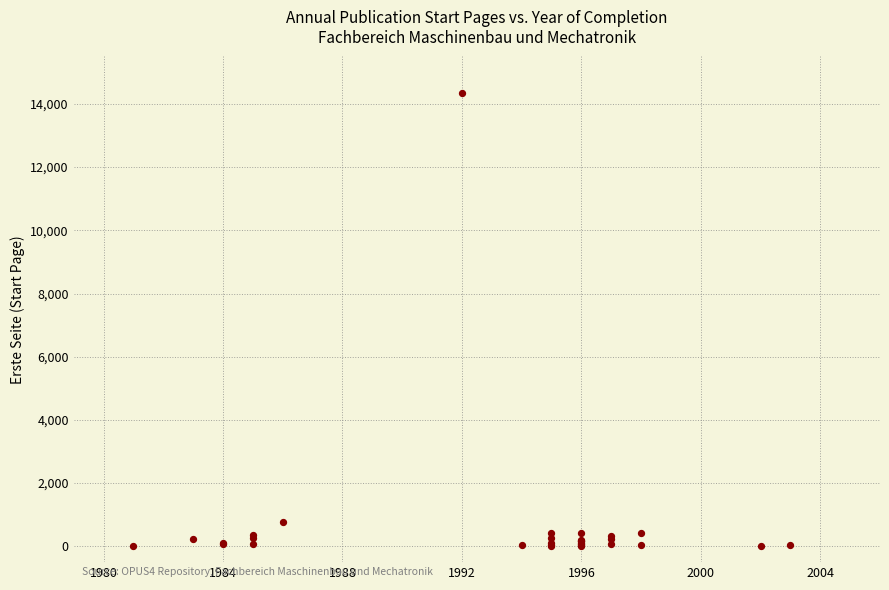

What Y value in the scatter plot is closest to 7168?

777